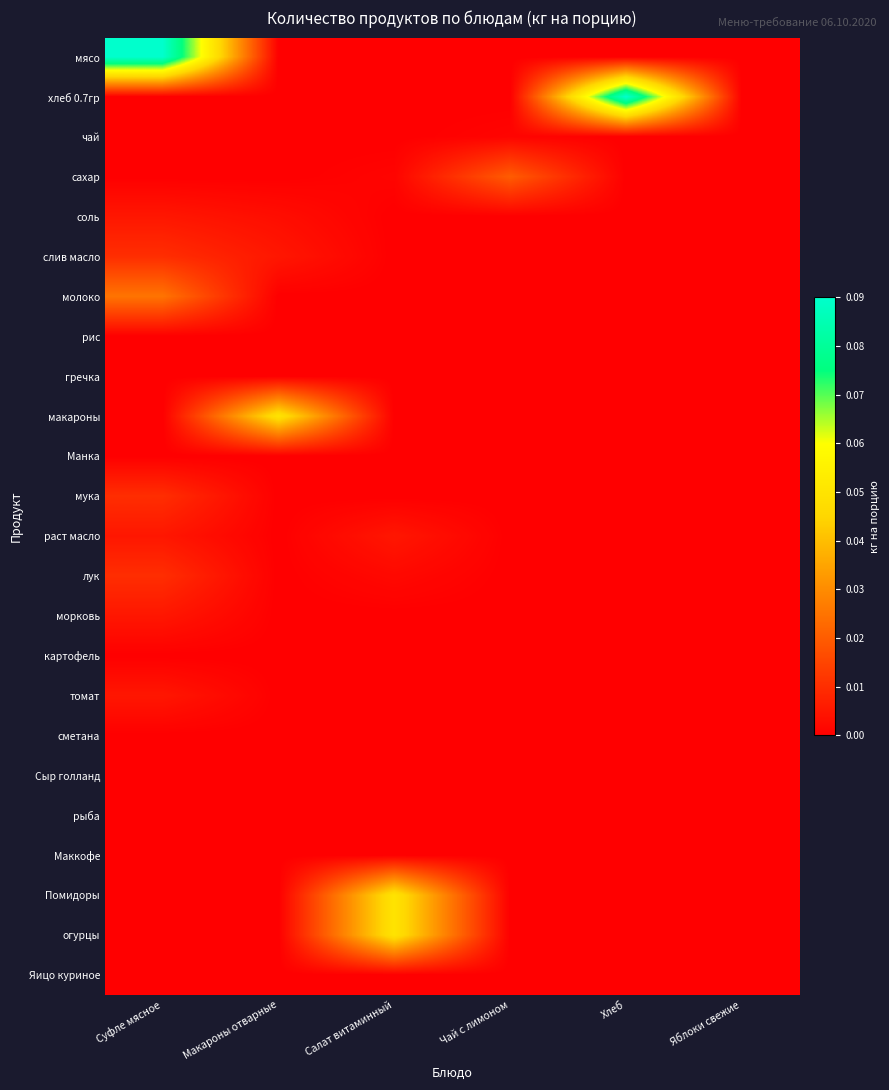

At which category is the sum across all series the highest?

Суфле мясное